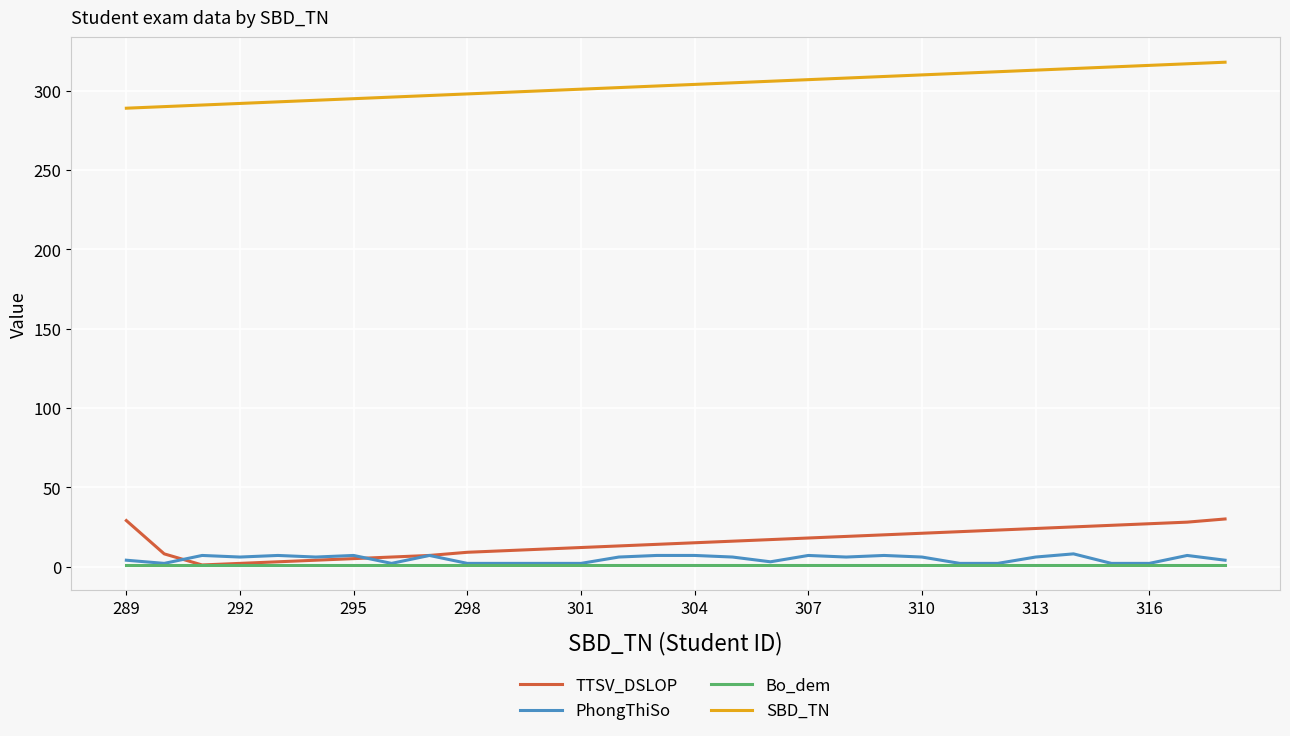

Does the chart display data point markers on the line(s)?

No